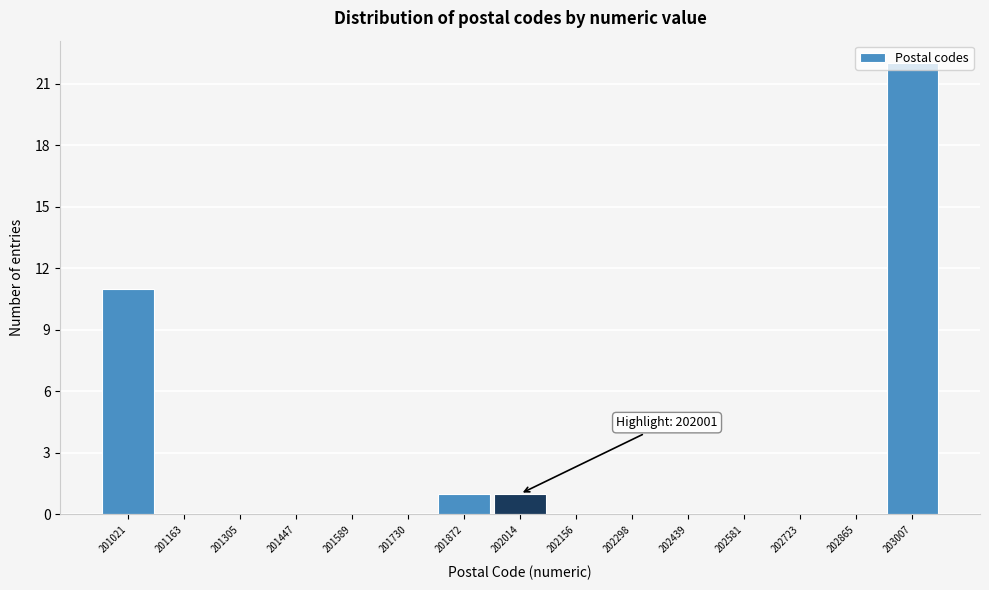

Which range on the x-axis has the tallest bar?

202940 to 203080